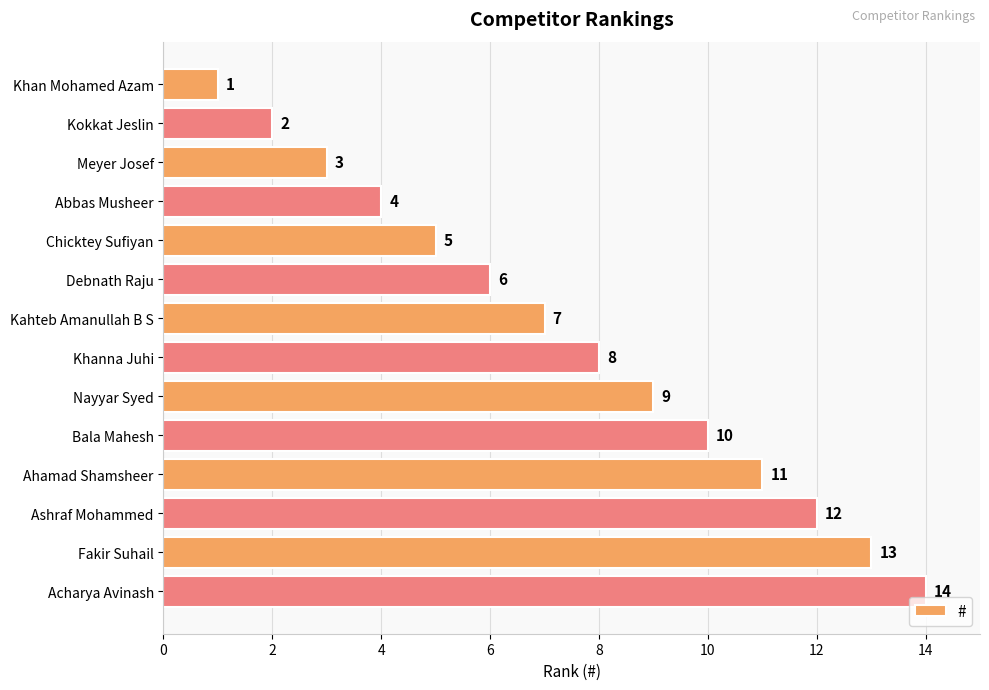

Which has a higher value, Nayyar Syed or Meyer Josef?

Nayyar Syed